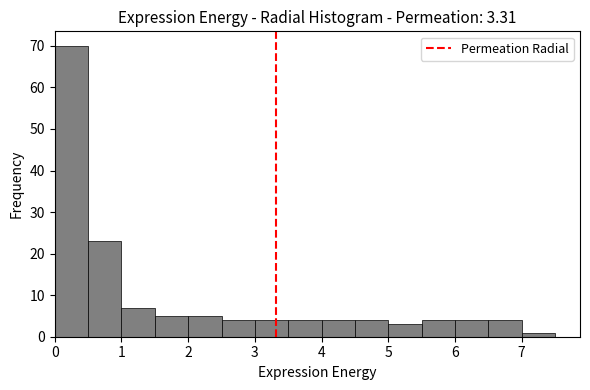

Reading left to right, list every bar in this chart as the range it spans on the x-axis followed by its height. The values are not printed on the chart, so give them approximately, as read against the axis.

0.0 to 0.5: 70
0.5 to 1.0: 23
1.0 to 1.5: 7
1.5 to 2.0: 5
2.0 to 2.5: 5
2.5 to 3.0: 4
3.0 to 3.5: 4
3.5 to 4.0: 4
4.0 to 4.5: 4
4.5 to 5.0: 4
5.0 to 5.5: 3
5.5 to 6.0: 4
6.0 to 6.5: 4
6.5 to 7.0: 4
7.0 to 7.5: 1